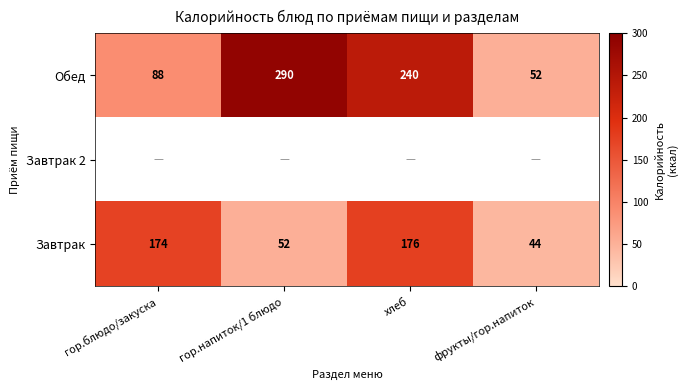

Rank the categories by Завтрак value from lowest to highest.

фрукты/гор.напиток, гор.напиток/1 блюдо, гор.блюдо/закуска, хлеб